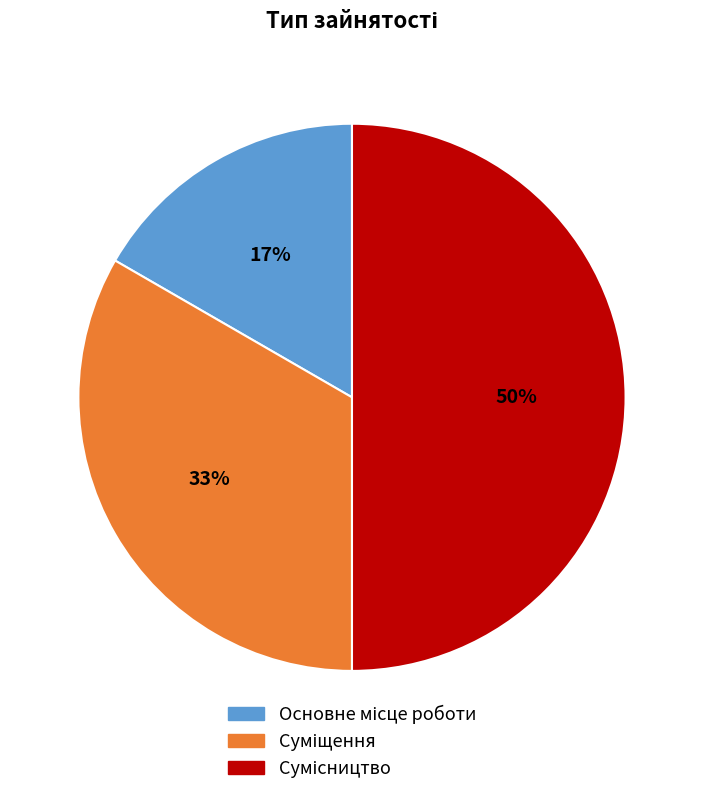

To the nearest percent, what is the average slice percentage?

33%